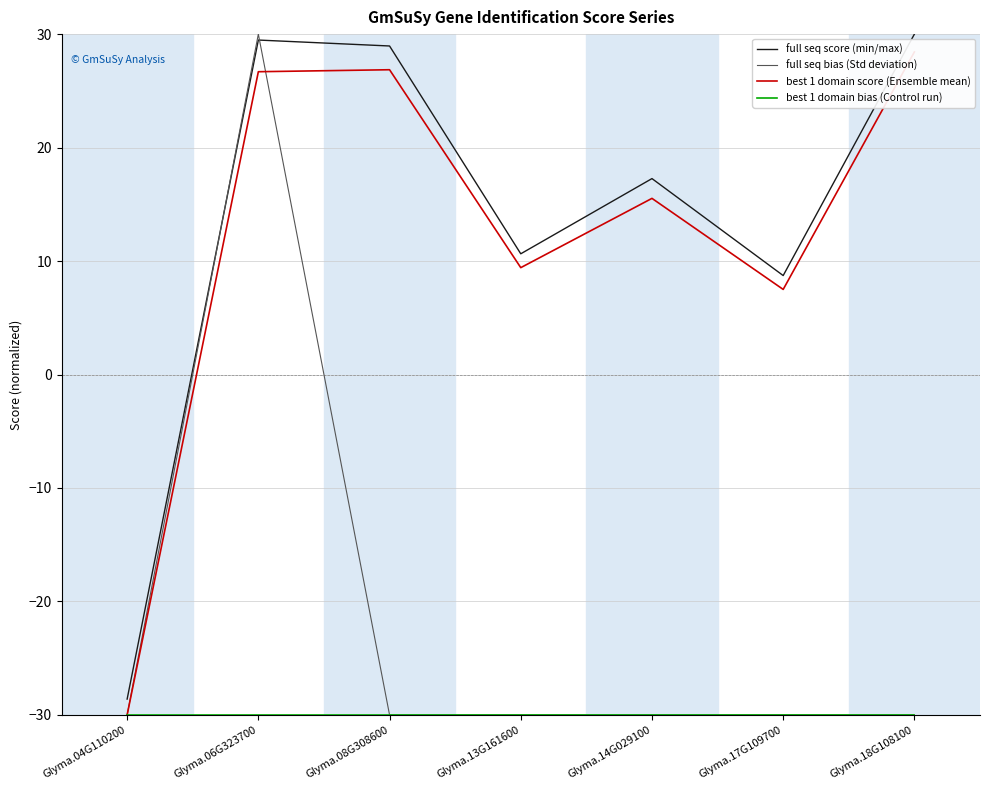

At which category is the sum across all series the highest?

Glyma.06G323700